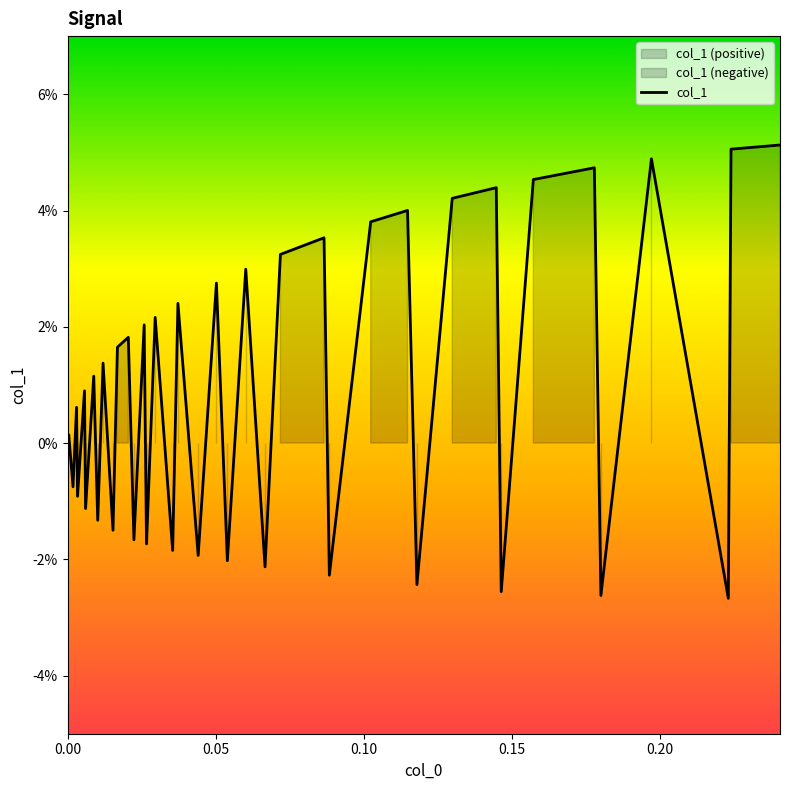

How many data points are above 0?

23